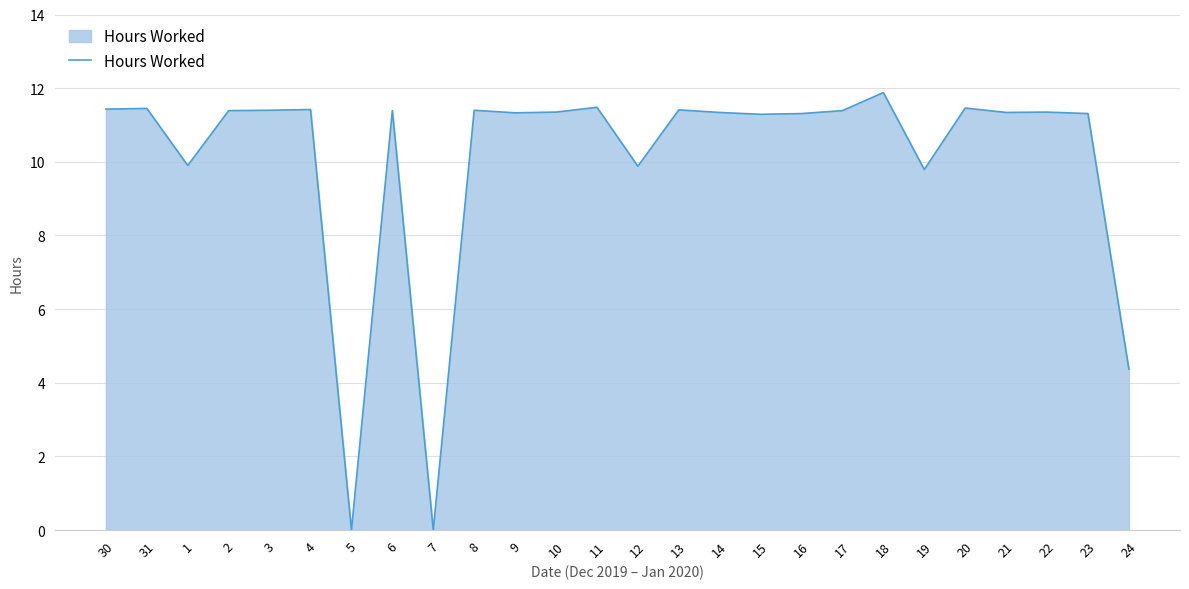

Which category has the highest value across all series?

18